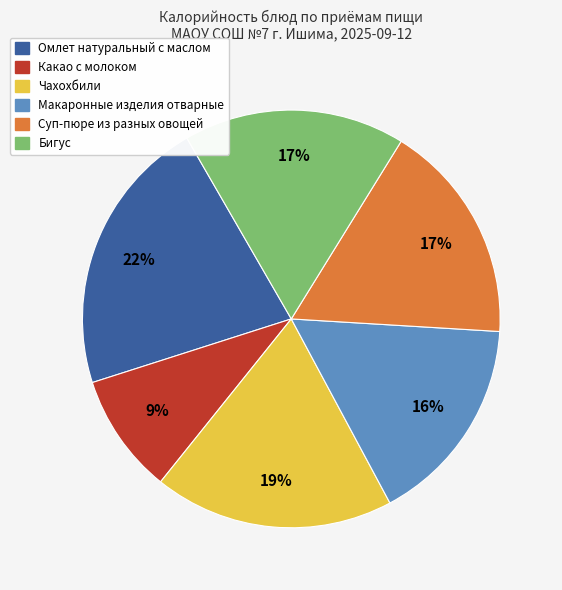

Do Суп-пюре из разных овощей and Чахохбили together represent more than half of the pie?

No